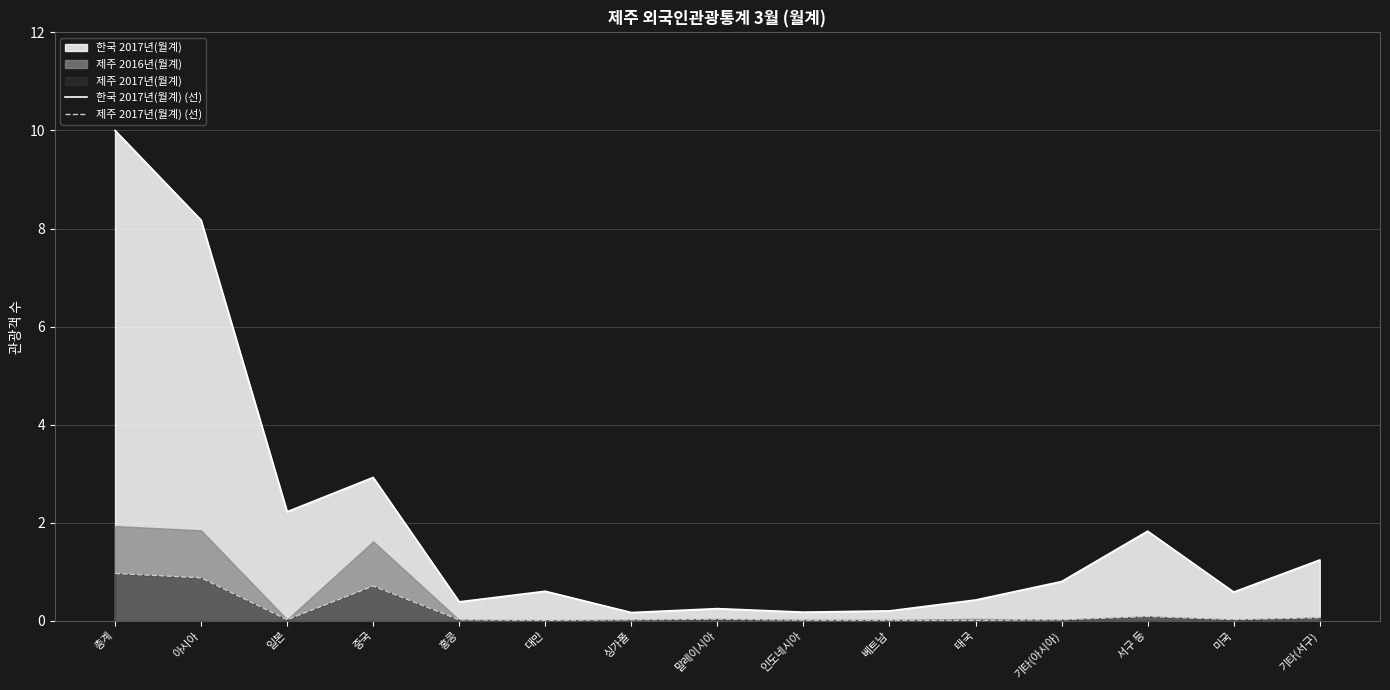

The 제주 2017년(월계) (선) series shows 0.9 at 아시아. True or false?

True